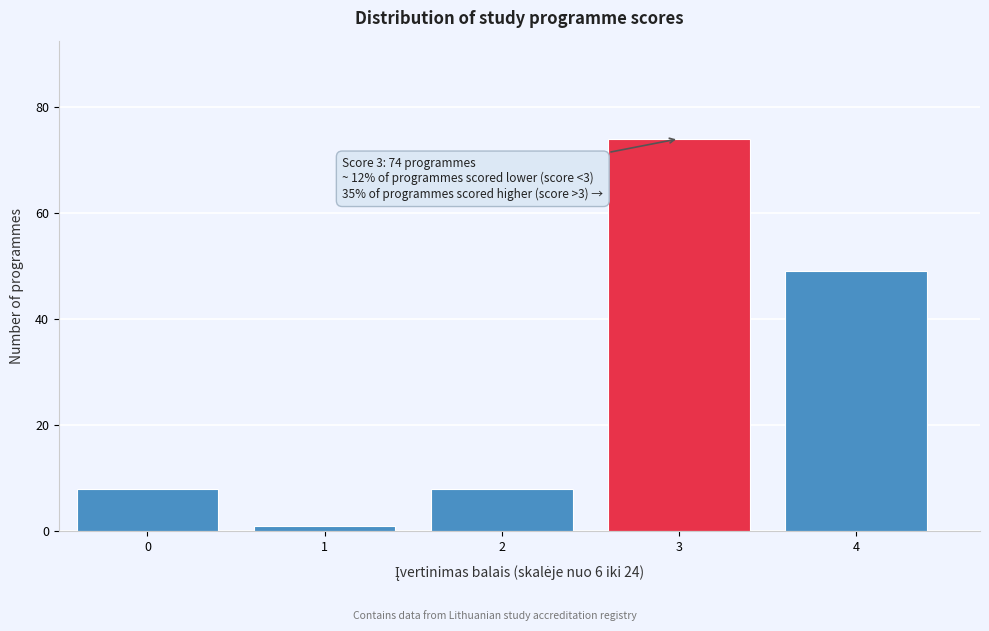

Reading right to left, what are all the values shown in this chart?

4=49	3=74	2=8	1=1	0=8